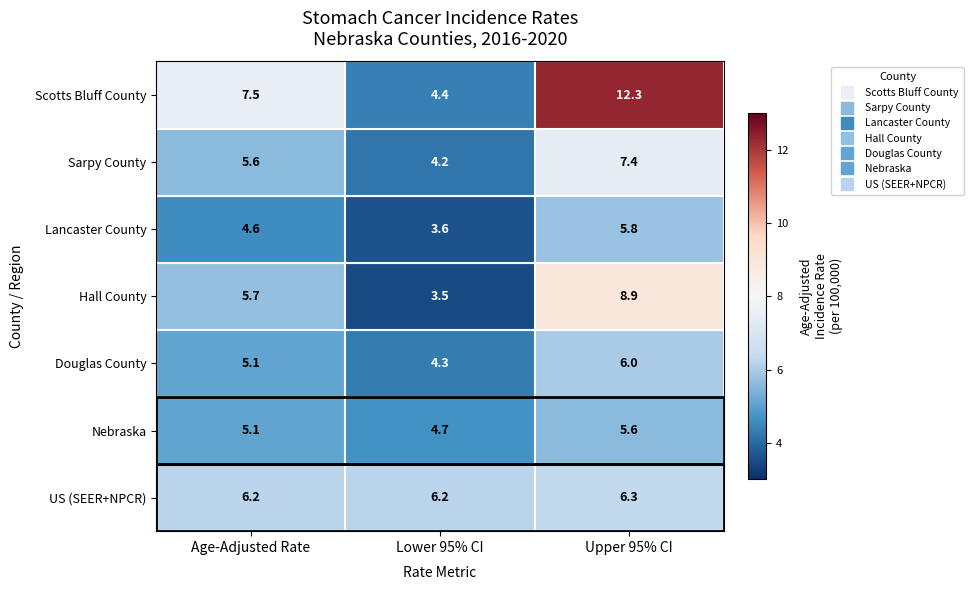

What is the total value across all series at Age-Adjusted Rate?

39.8